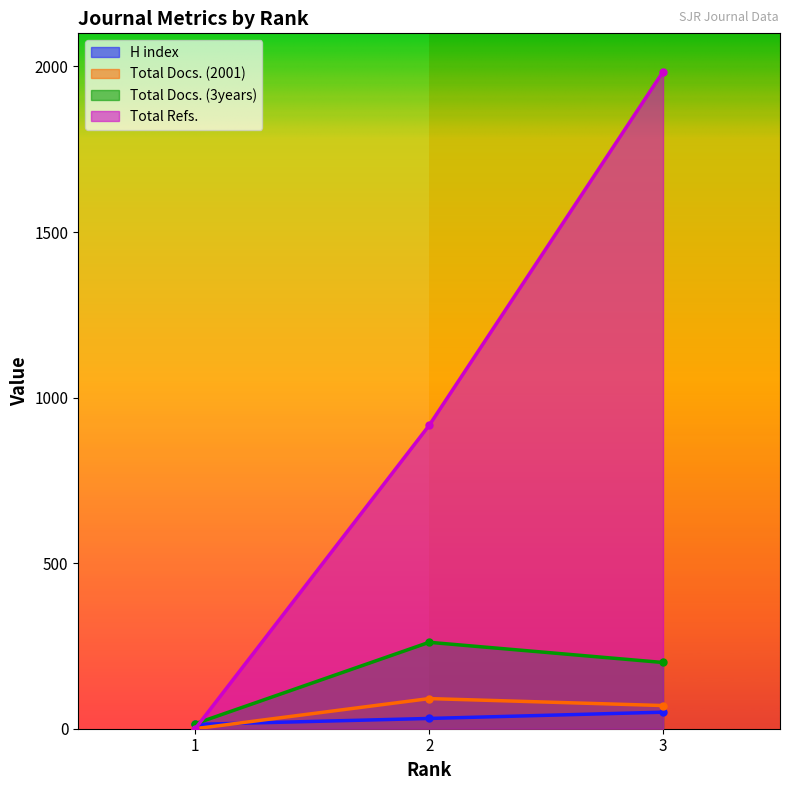

What is the difference between the Total Refs. values at 1 and 2?

916